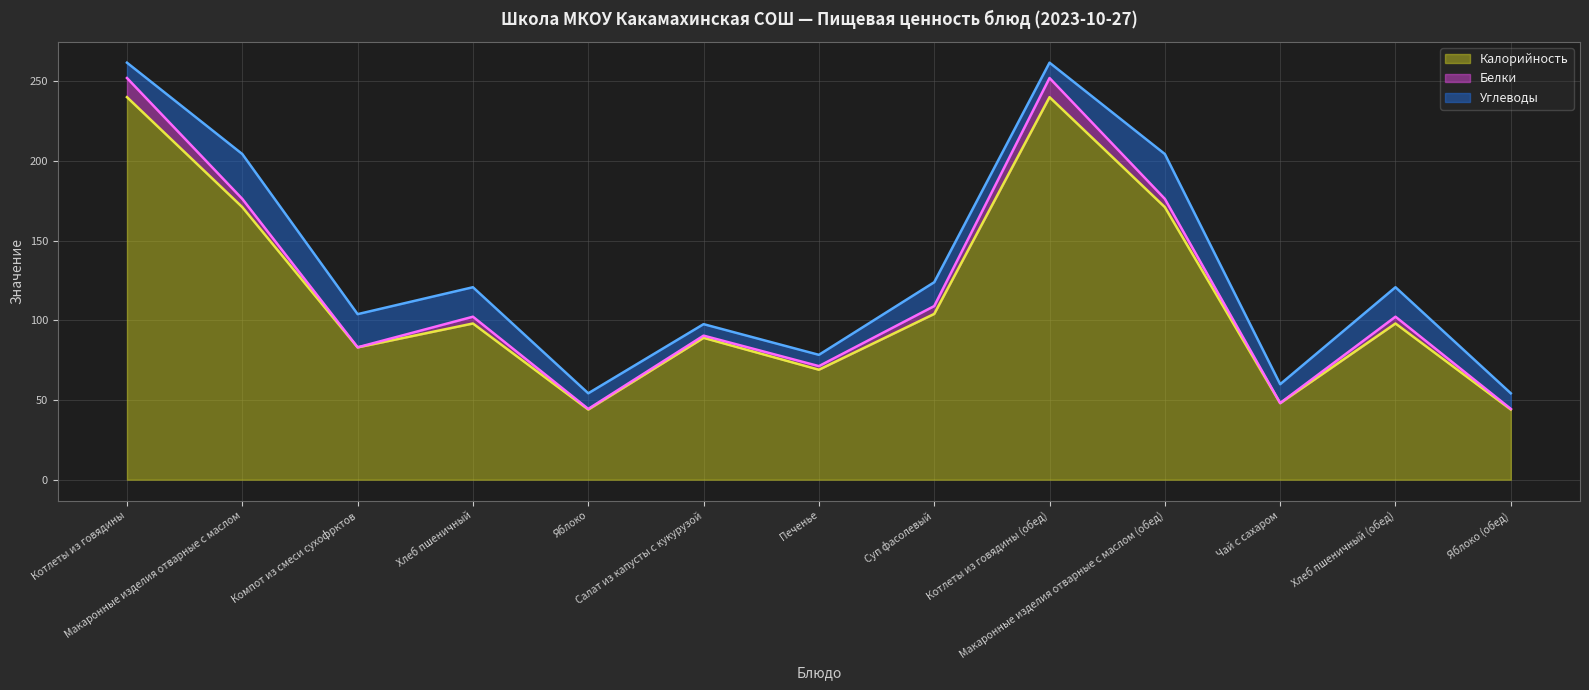

What is the total value across all series at Печенье?

78.3